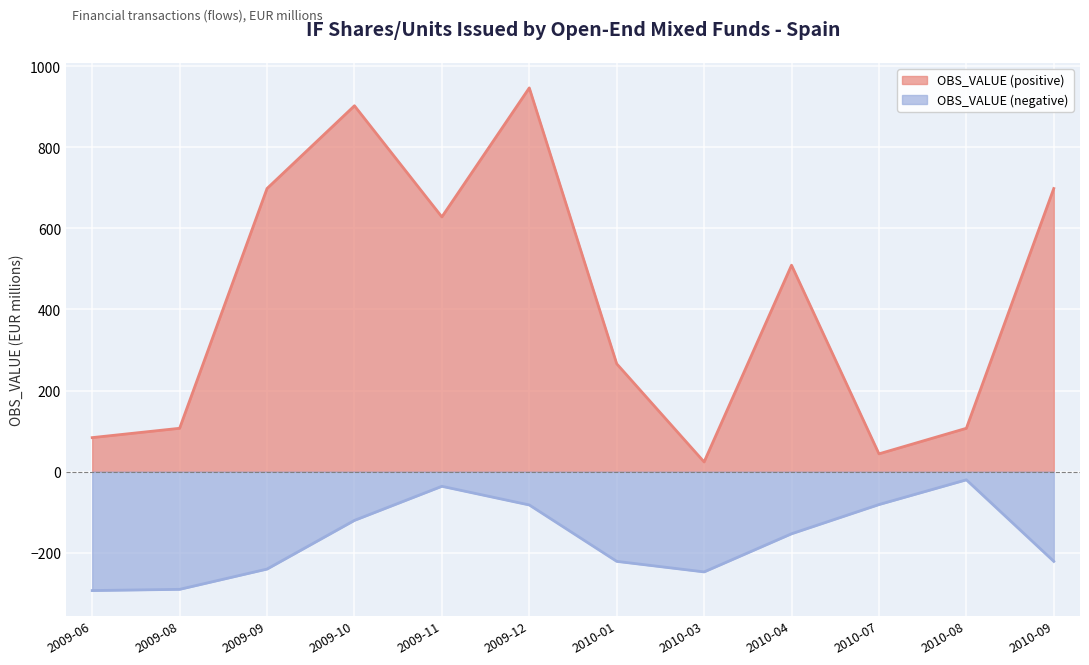

The OBS_VALUE (negative) series shows -247 at 2010-03. True or false?

True